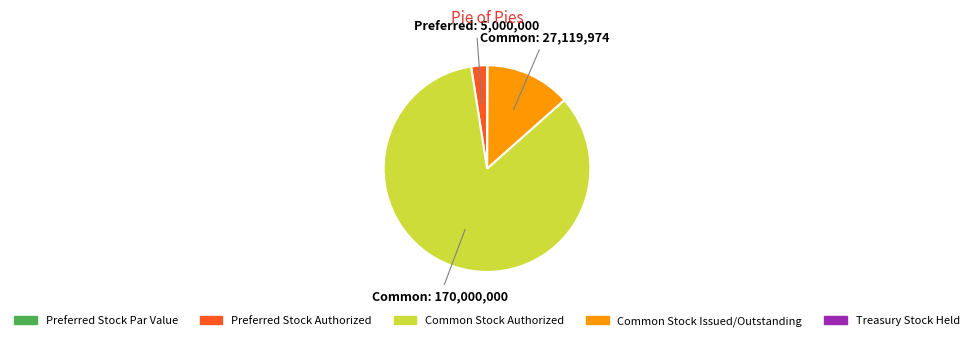

Between Common Stock Issued/Outstanding and Preferred Stock Authorized, which is larger?

Common Stock Issued/Outstanding